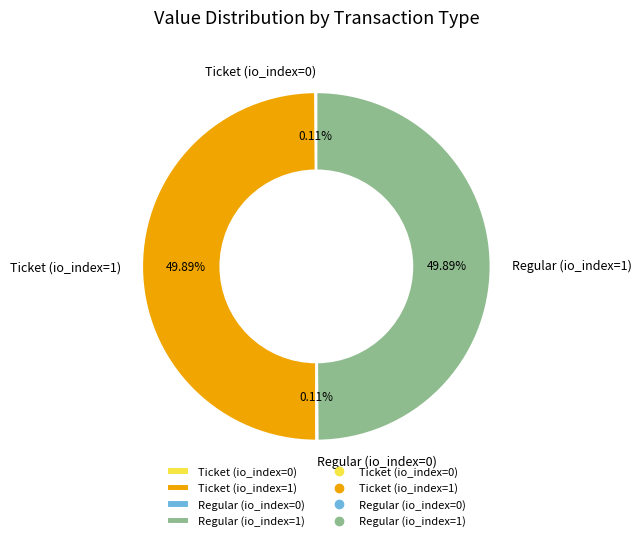

Rank the categories by value from lowest to highest.

Ticket (io_index=0), Regular (io_index=0), Ticket (io_index=1), Regular (io_index=1)